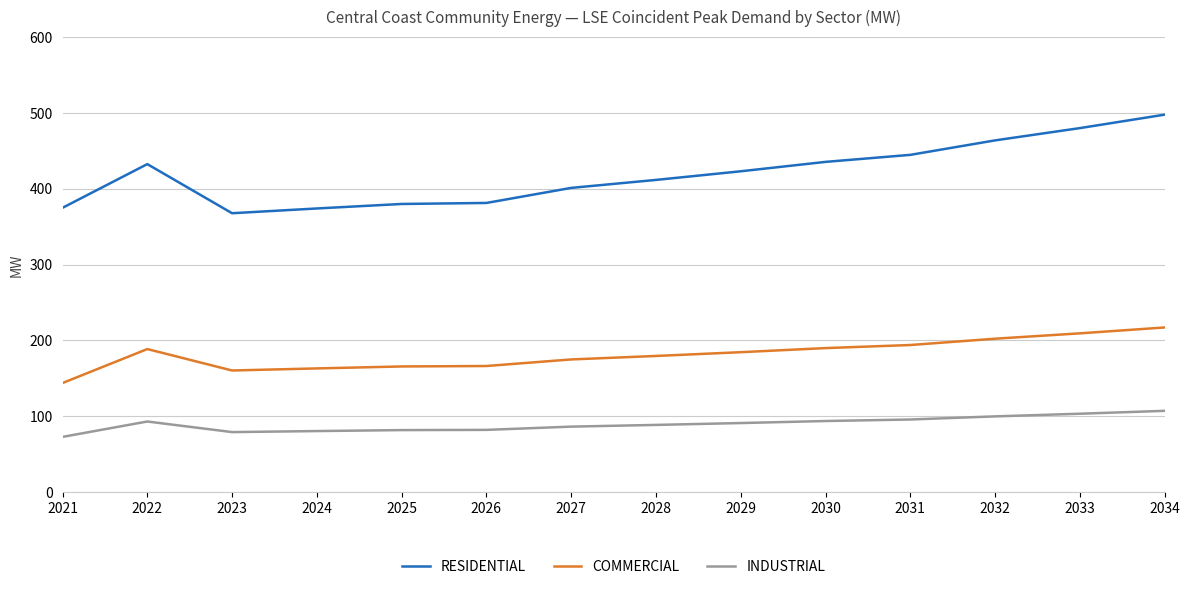

Rank the series by their maximum value, from highest to lowest.

RESIDENTIAL, COMMERCIAL, INDUSTRIAL